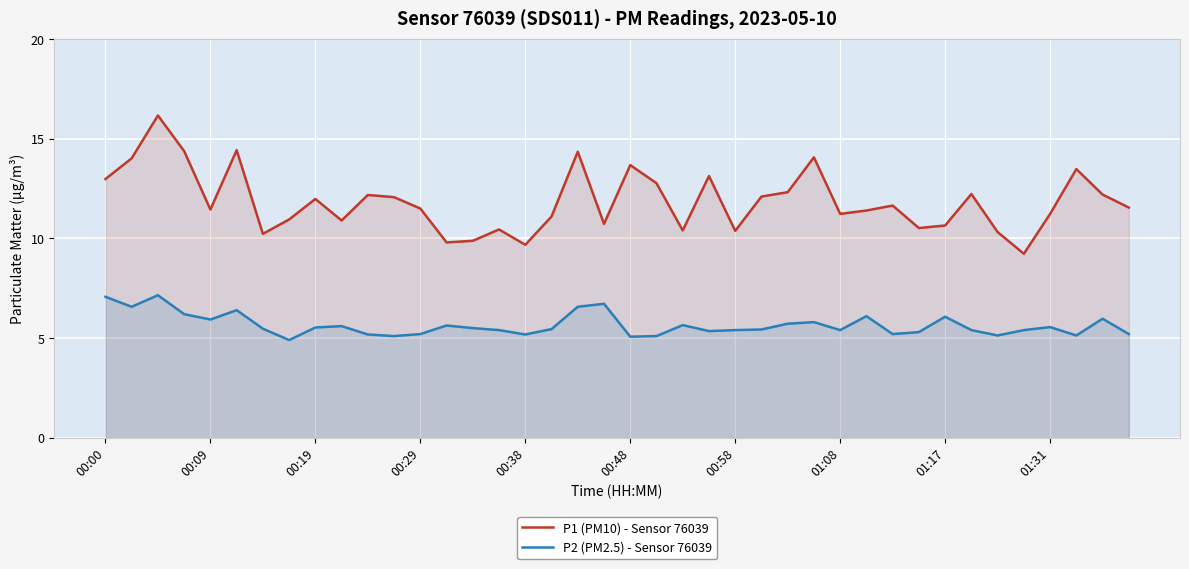

What is the maximum value shown in the chart?

16.2